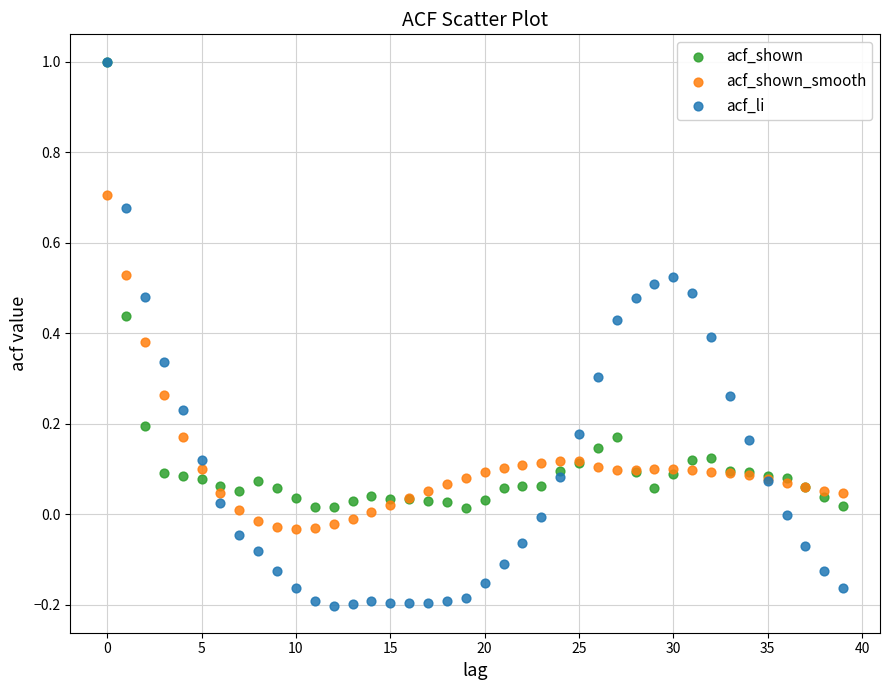

Which series reaches the minimum Y coordinate?

acf_li